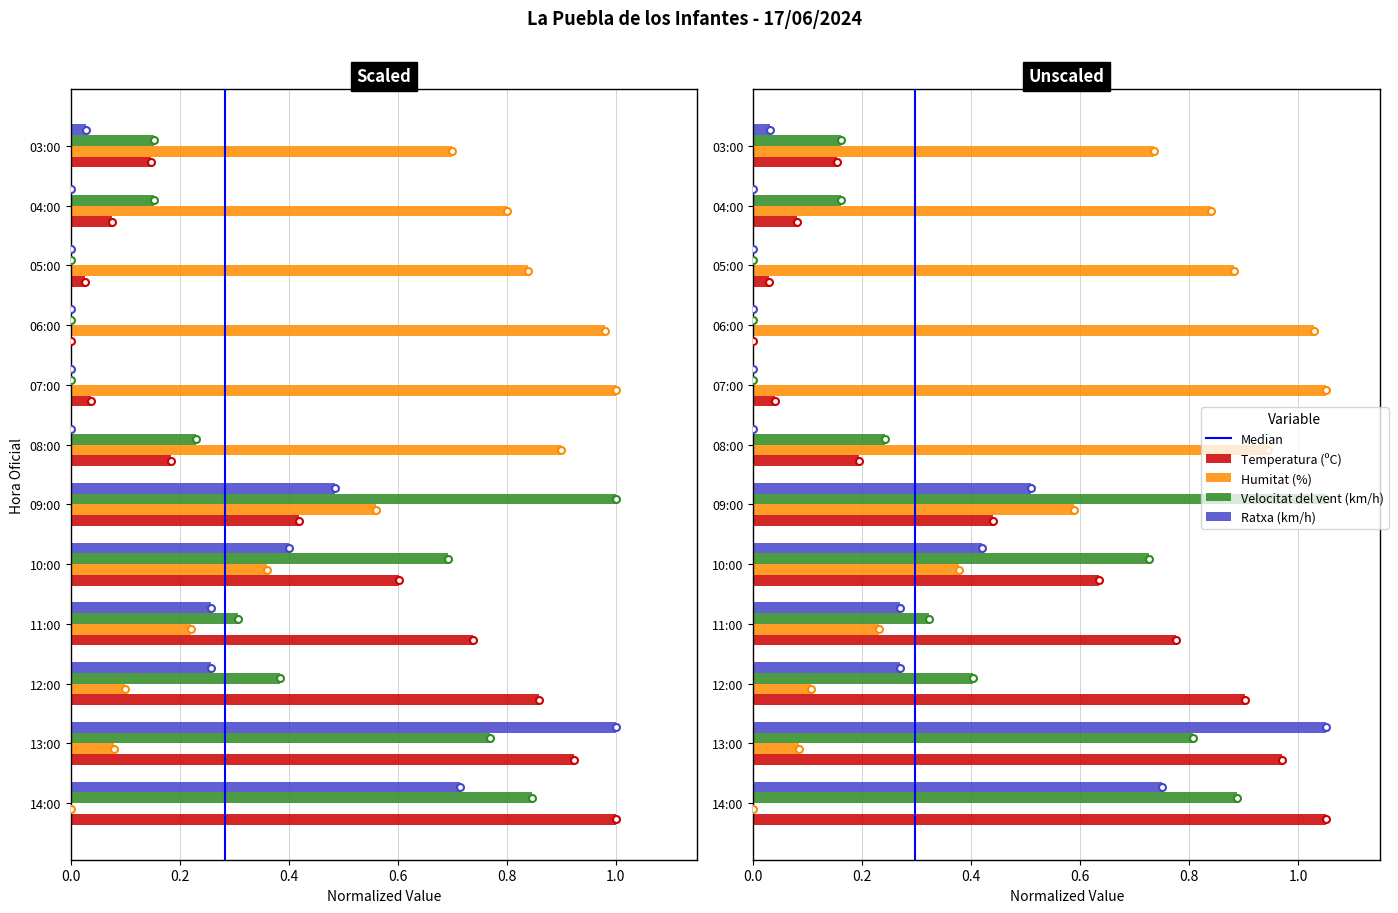

At which category is the sum across all series the highest?

13:00